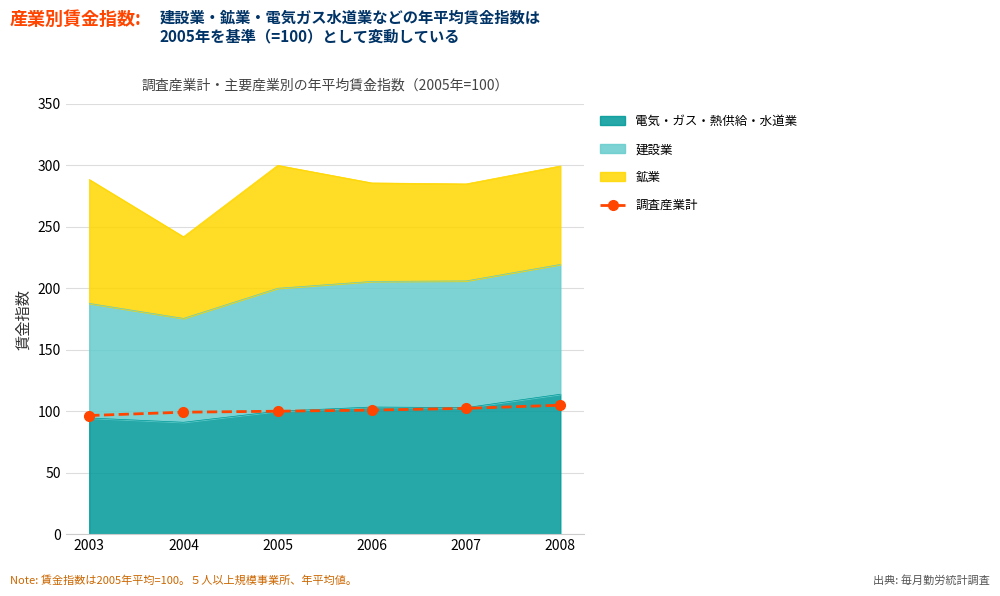

True or false: the data shows 102.3 at 2007.

True